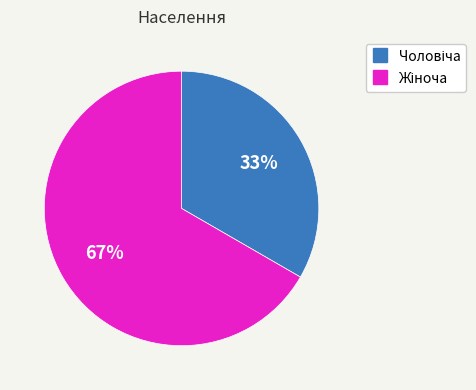

To the nearest percent, what is the average slice percentage?

50%